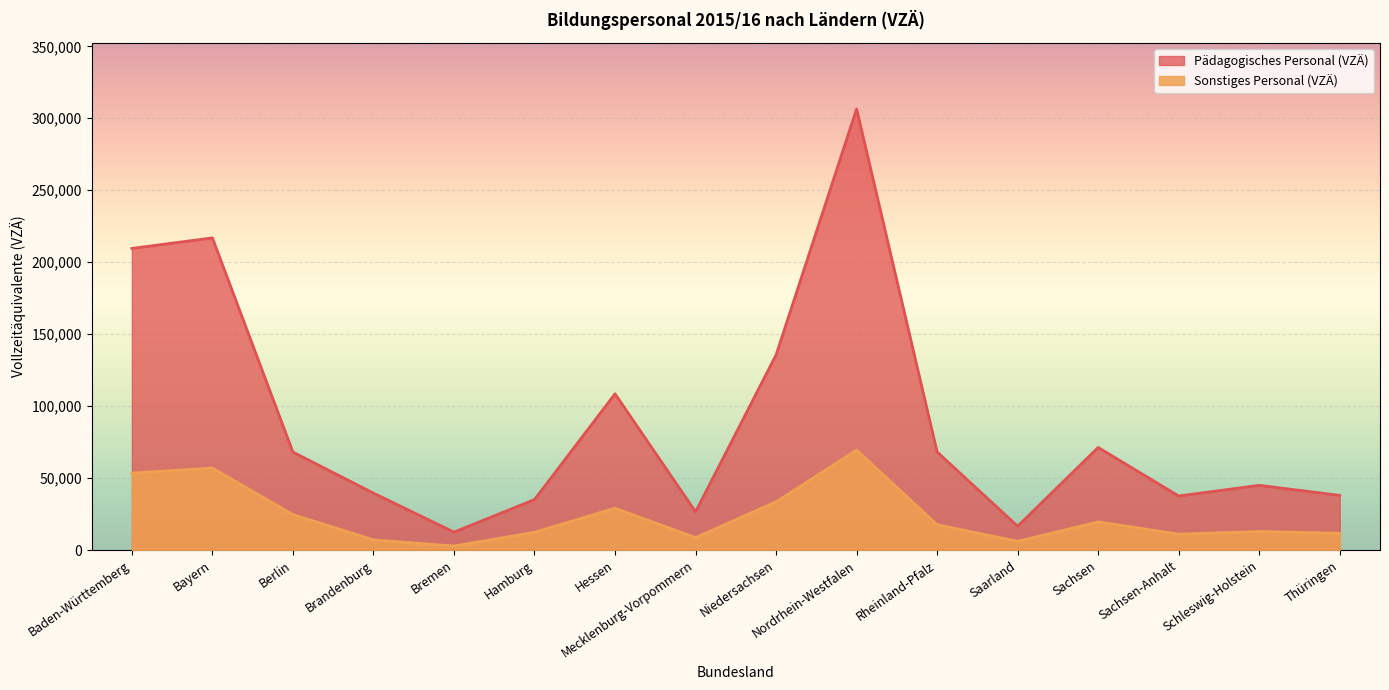

Reading left to right, extract all data points from this chart.

Pädagogisches Personal (VZÄ): Baden-Württemberg=209600	Bayern=216900	Berlin=68100	Brandenburg=39600	Bremen=12500	Hamburg=35100	Hessen=108600	Mecklenburg-Vorpommern=26600	Niedersachsen=135600	Nordrhein-Westfalen=306500	Rheinland-Pfalz=68200	Saarland=16600	Sachsen=71300	Sachsen-Anhalt=37600	Schleswig-Holstein=45000	Thüringen=38000
Sonstiges Personal (VZÄ): Baden-Württemberg=53500	Bayern=57000	Berlin=24700	Brandenburg=7100	Bremen=2800	Hamburg=12400	Hessen=29100	Mecklenburg-Vorpommern=8700	Niedersachsen=33500	Nordrhein-Westfalen=69500	Rheinland-Pfalz=17600	Saarland=6100	Sachsen=19600	Sachsen-Anhalt=11100	Schleswig-Holstein=12900	Thüringen=11700